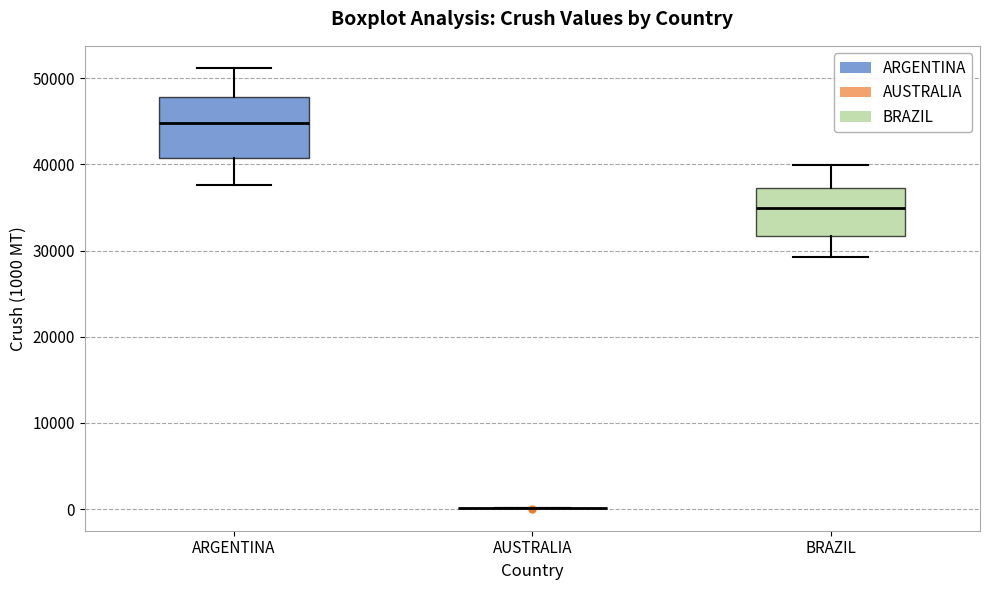

Reading left to right, read every box against the y-axis: the position of its median line, the range the box covers, and the ends of its whiskers. The values are not printed on the chart, so give them approximately, as read against the axis.

ARGENTINA: median 45000, box 41000 to 48000, whiskers 38000 to 51000
AUSTRALIA: box collapsed to a line at 0, whiskers 0 to 0
BRAZIL: median 35000, box 32000 to 37000, whiskers 29000 to 40000